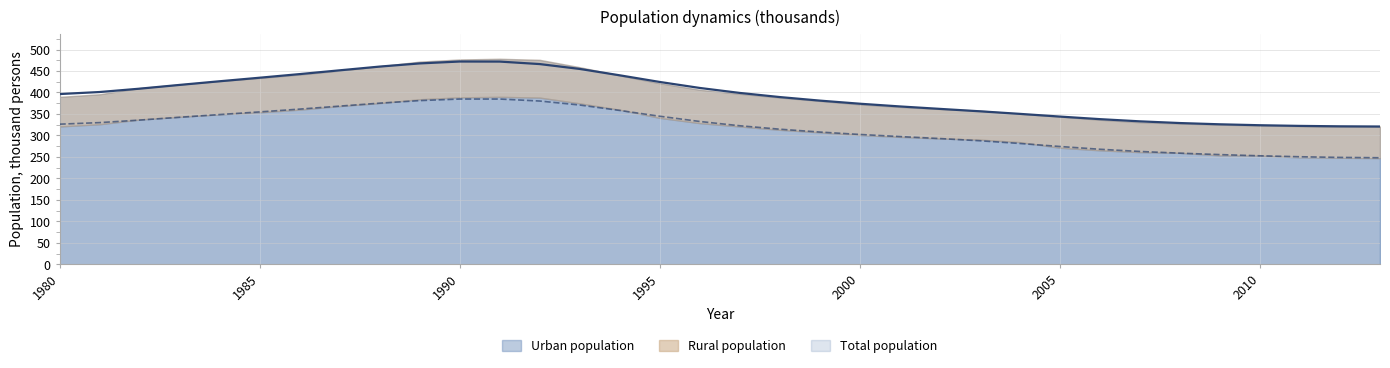

What is the sum of the Total population values at 2009 and 2007?

658.8